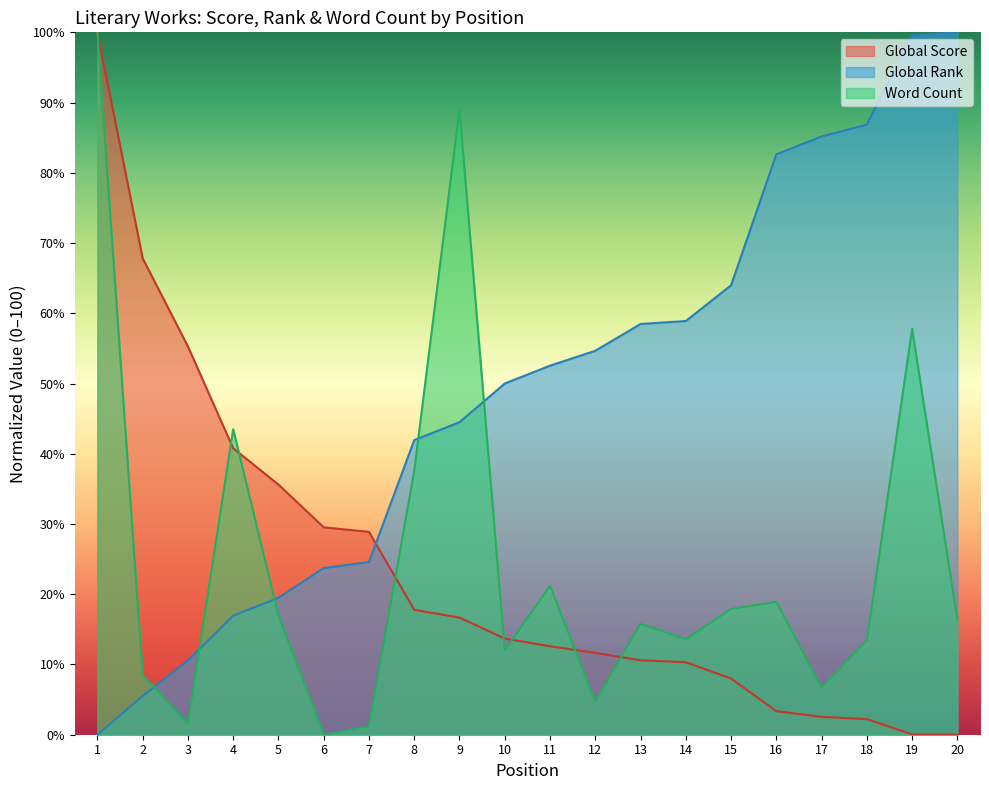

Reading left to right, transcribe all the data shown in this chart.

Global Score: 100.0	67.8	55.3	40.8	35.6	29.5	28.9	17.8	16.7	13.7	12.6	11.6	10.6	10.3	8.0	3.3	2.5	2.2	0.0	0.0
Global Rank: 0.0	5.5	10.6	16.9	19.5	23.7	24.6	41.9	44.5	50.0	52.5	54.7	58.5	58.9	64.0	82.6	85.2	86.9	99.6	100.0
Word Count: 100.0	8.5	1.6	43.5	17.0	0.0	1.2	37.6	89.0	12.0	21.2	4.7	15.8	13.6	17.9	18.9	6.7	13.4	57.8	16.4